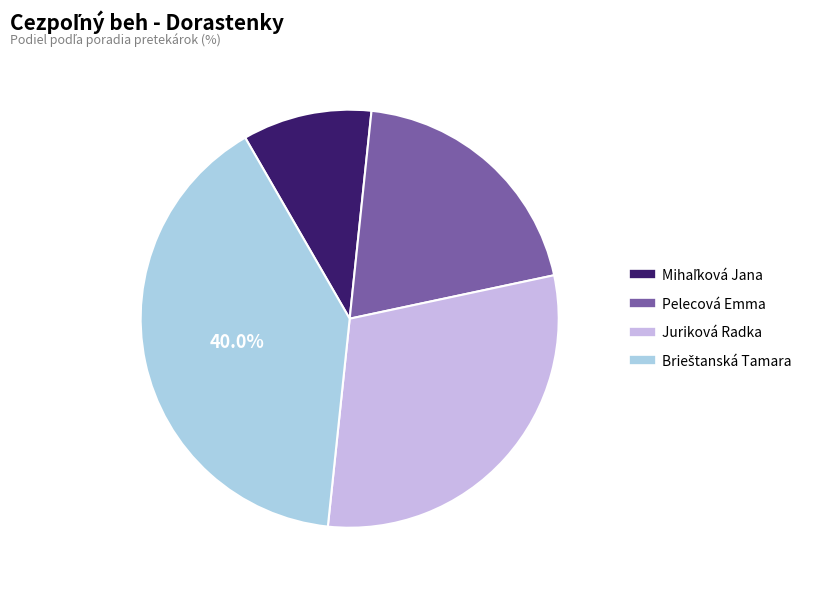

Between Juriková Radka and Pelecová Emma, which is larger?

Juriková Radka